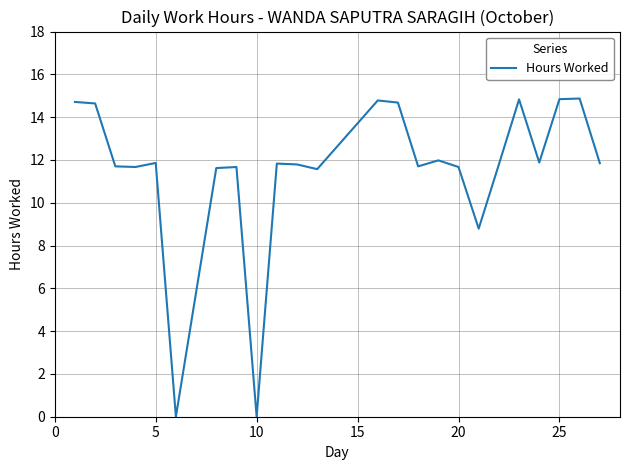

What is the difference between the maximum and minimum values?

14.9